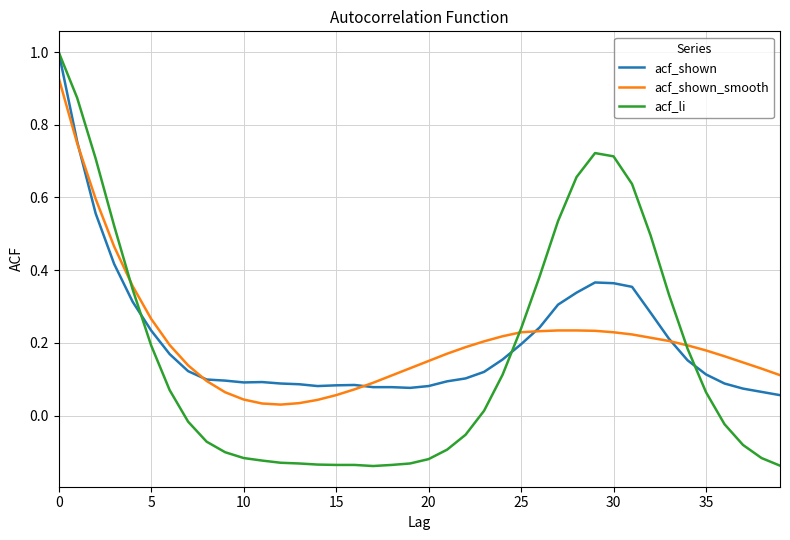

Which series has the widest spread of values?

acf_li